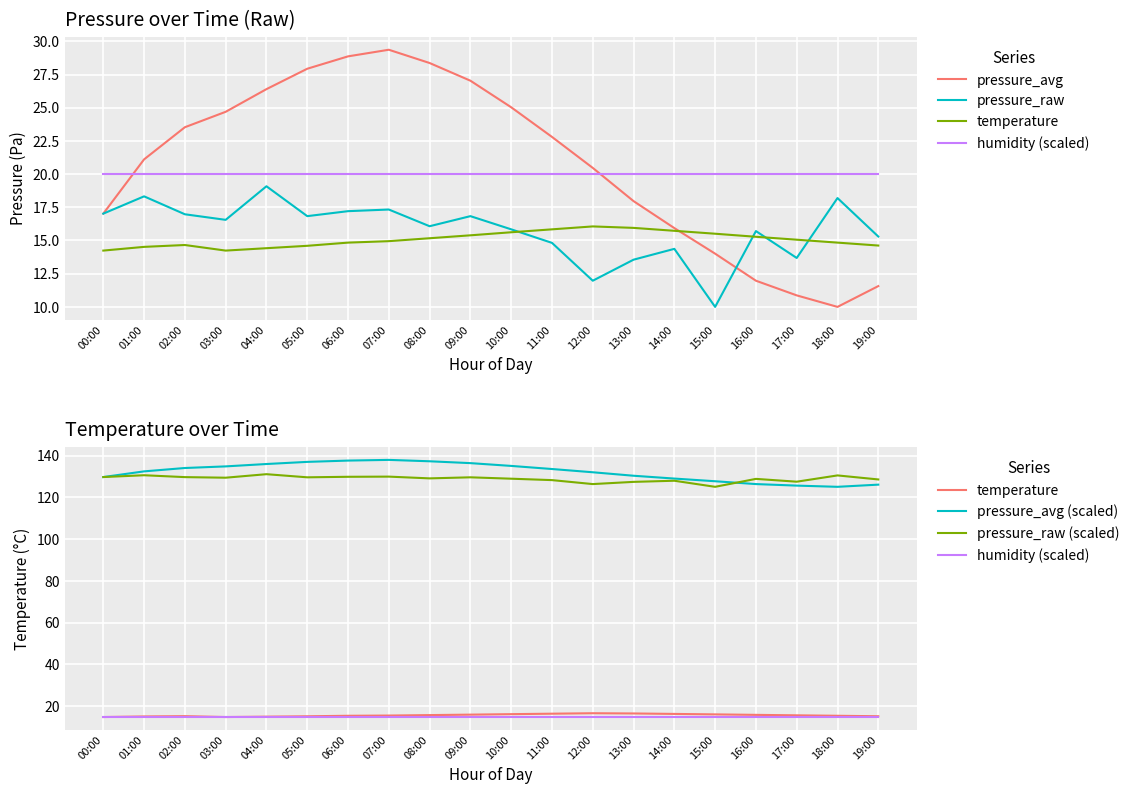

Is the value of temperature at 15:00 greater than the value of humidity (scaled) at 05:00?

Yes